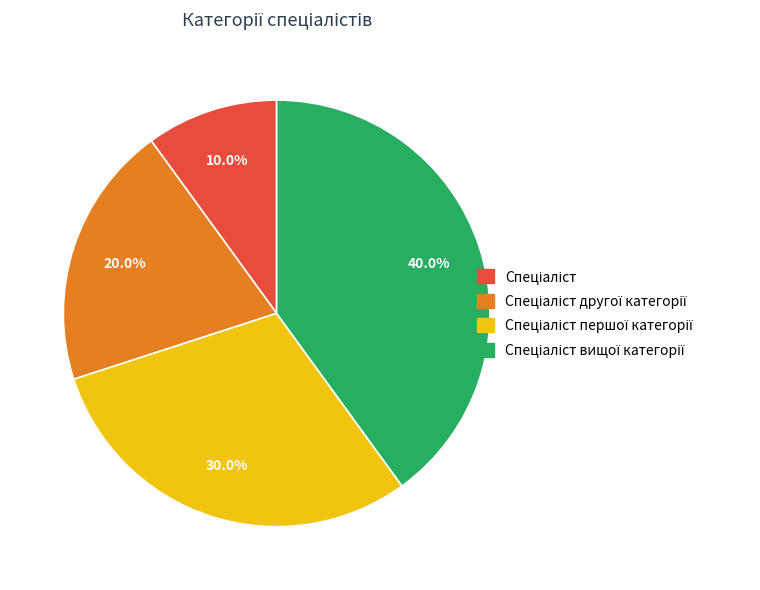

Does any single category account for the majority?

No